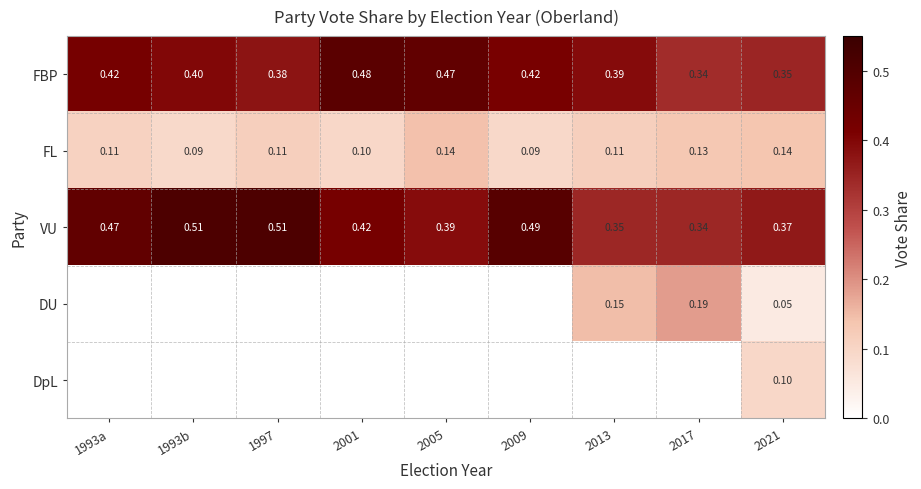

Count the DU values in the range 0 to 1.

9